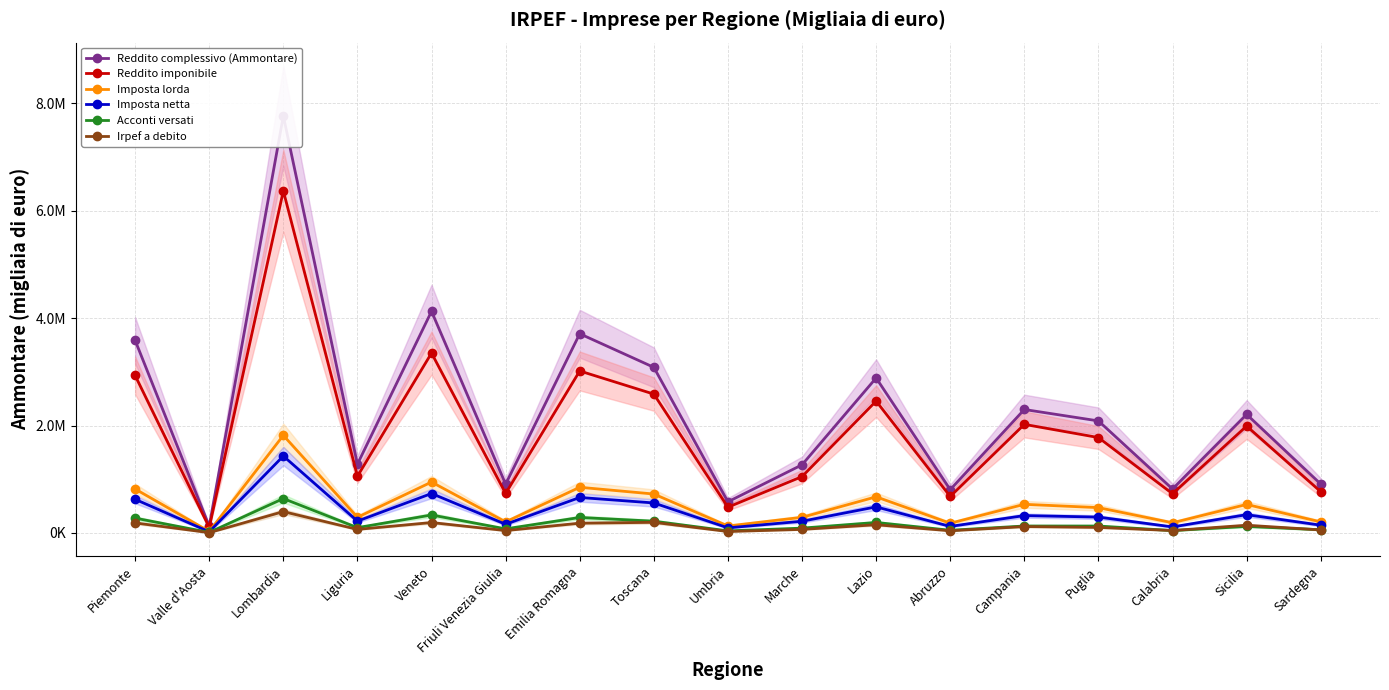

What is the label of the 13th point from the right?

Veneto